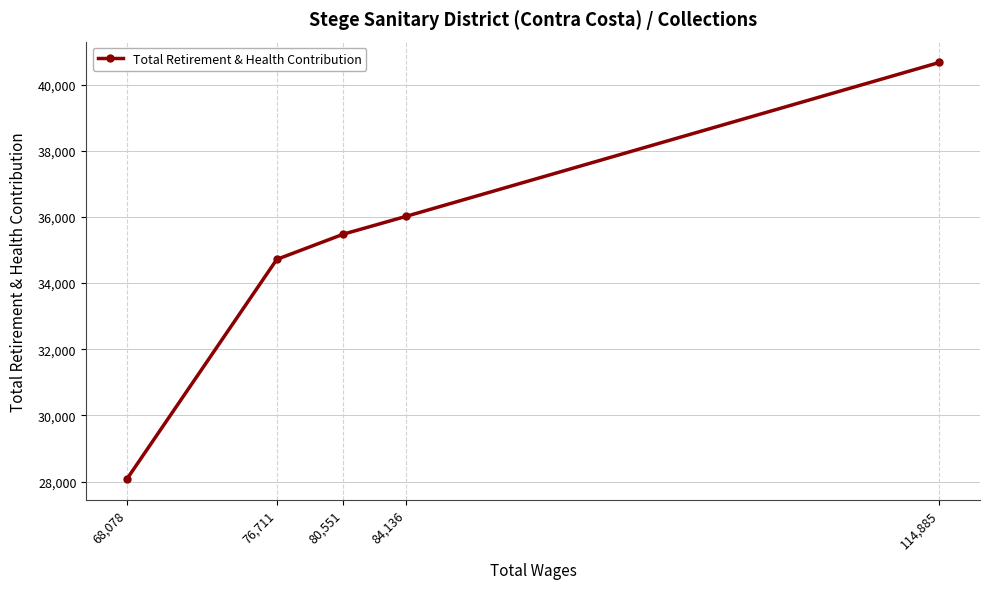

Does the chart display data point markers on the line(s)?

Yes